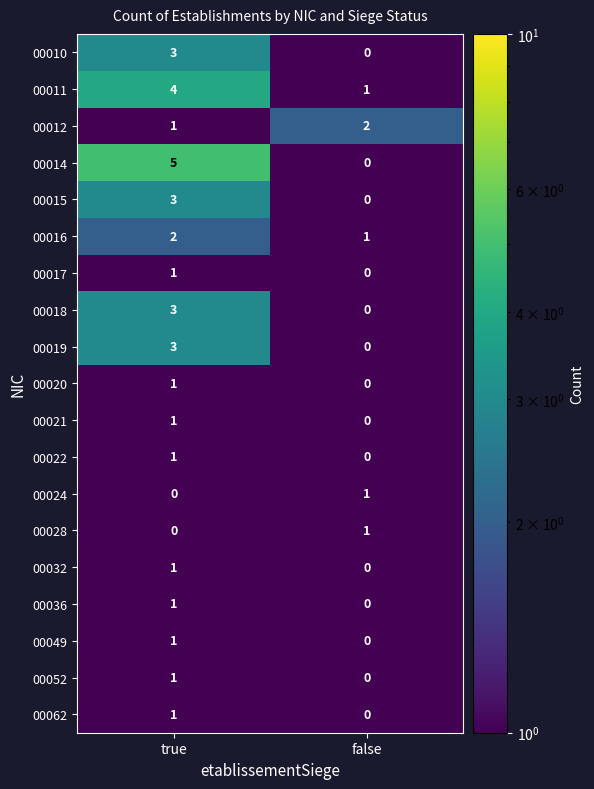

The value of 00011 at false is 1. True or false?

True